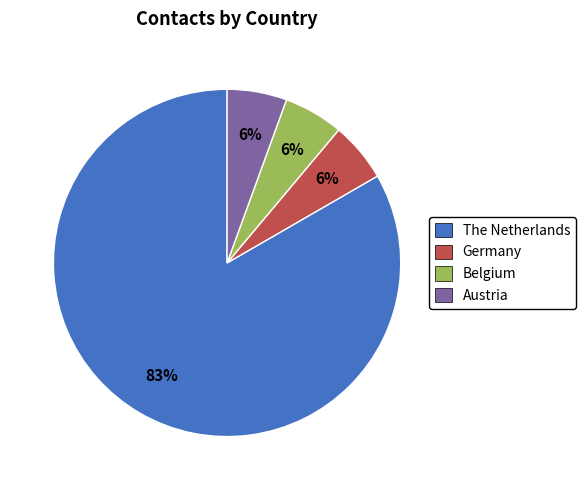

To the nearest percent, what is the average slice percentage?

25%